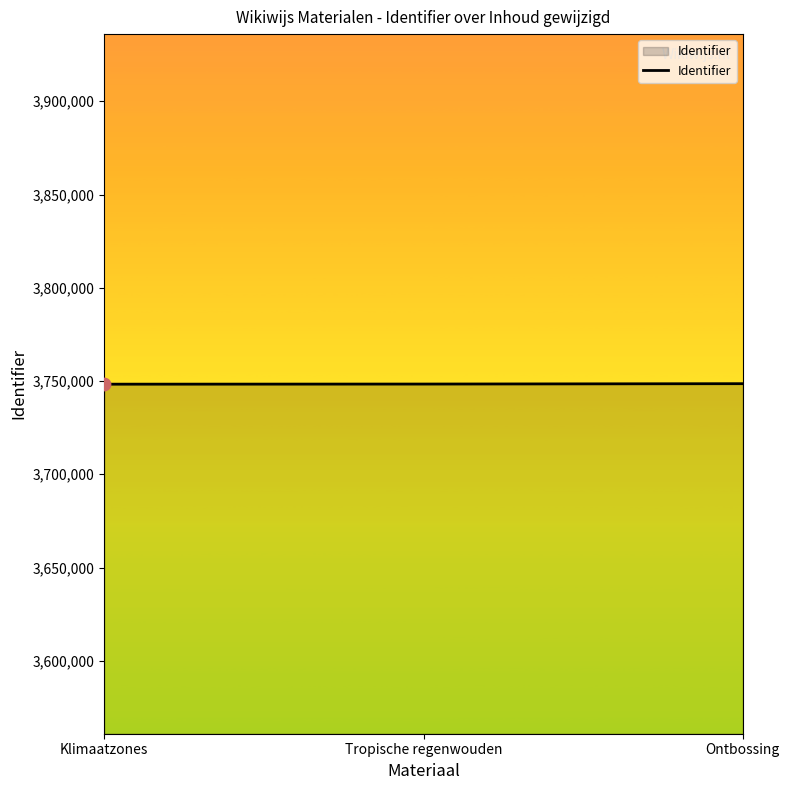

What is the ratio of the value at Klimaatzones to the value at Tropische regenwouden?

1.0